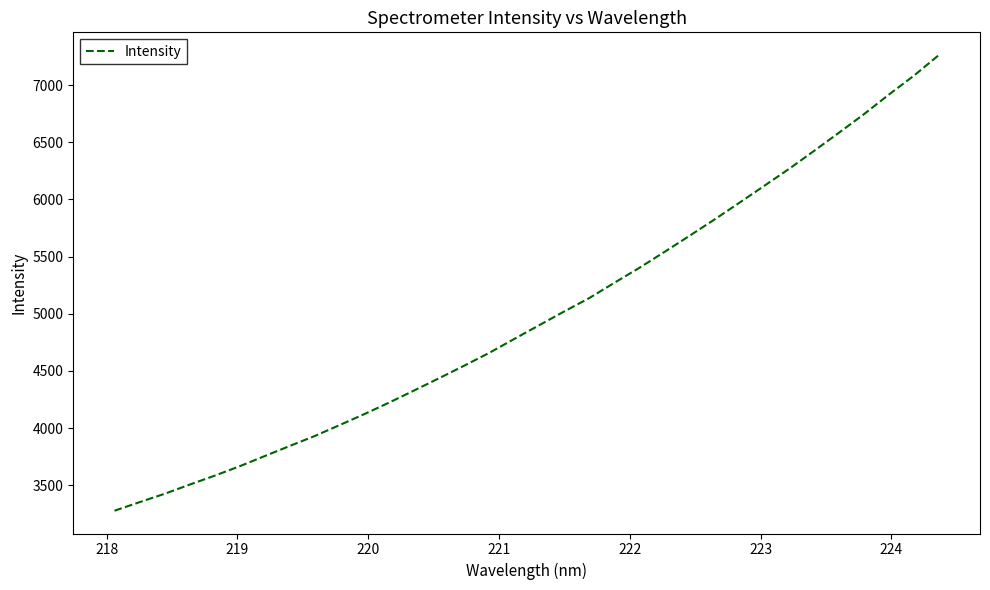

What is the average value?

4989.0